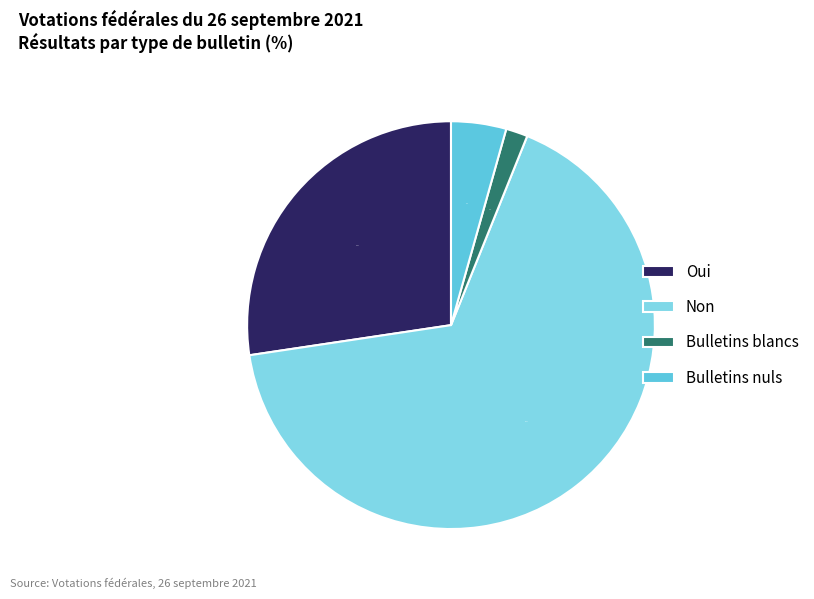

The Bulletins nuls slice represents 4% of the pie. True or false?

True